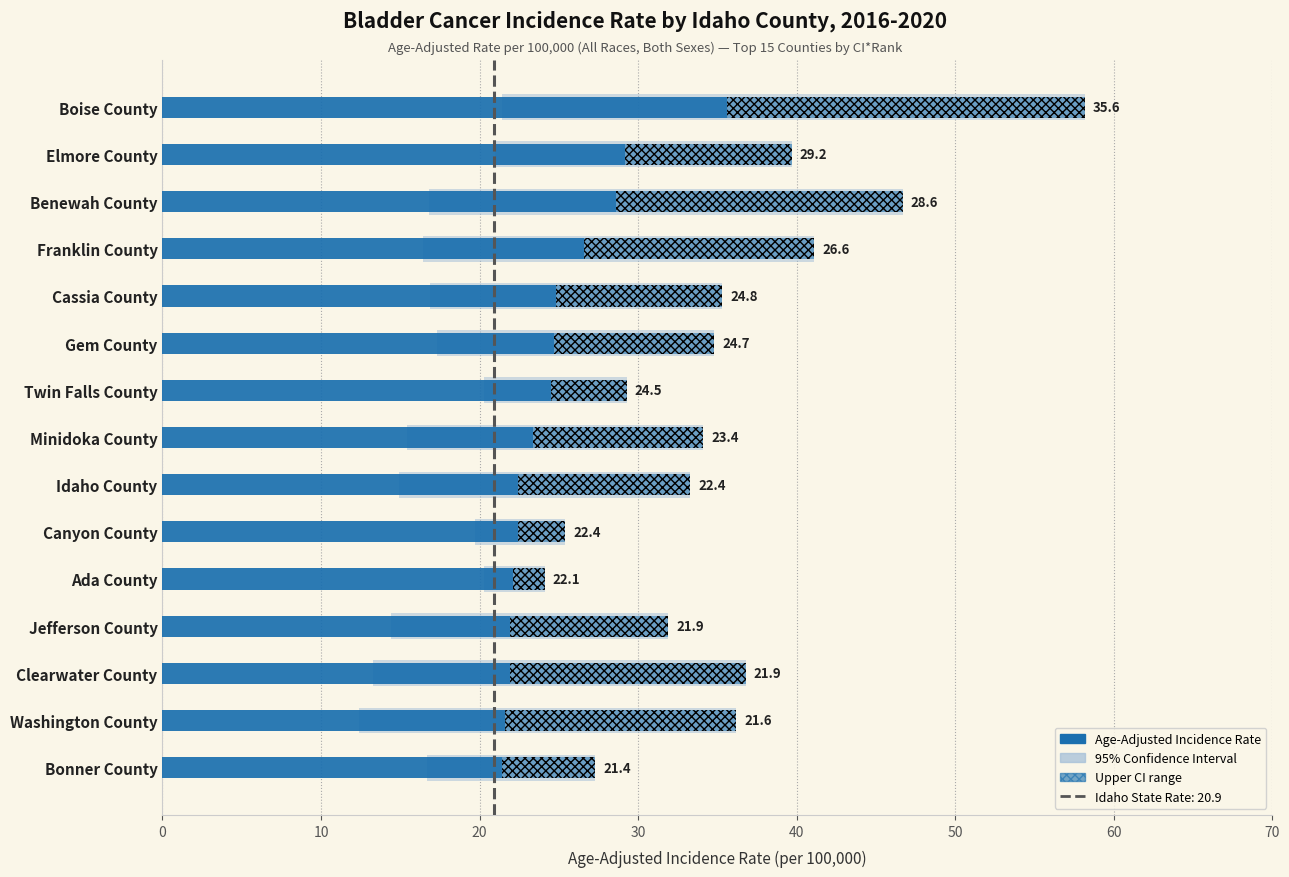

Reading left to right, list all the values displayed in this chart.

35.6	29.2	28.6	26.6	24.8	24.7	24.5	23.4	22.4	22.4	22.1	21.9	21.9	21.6	21.4